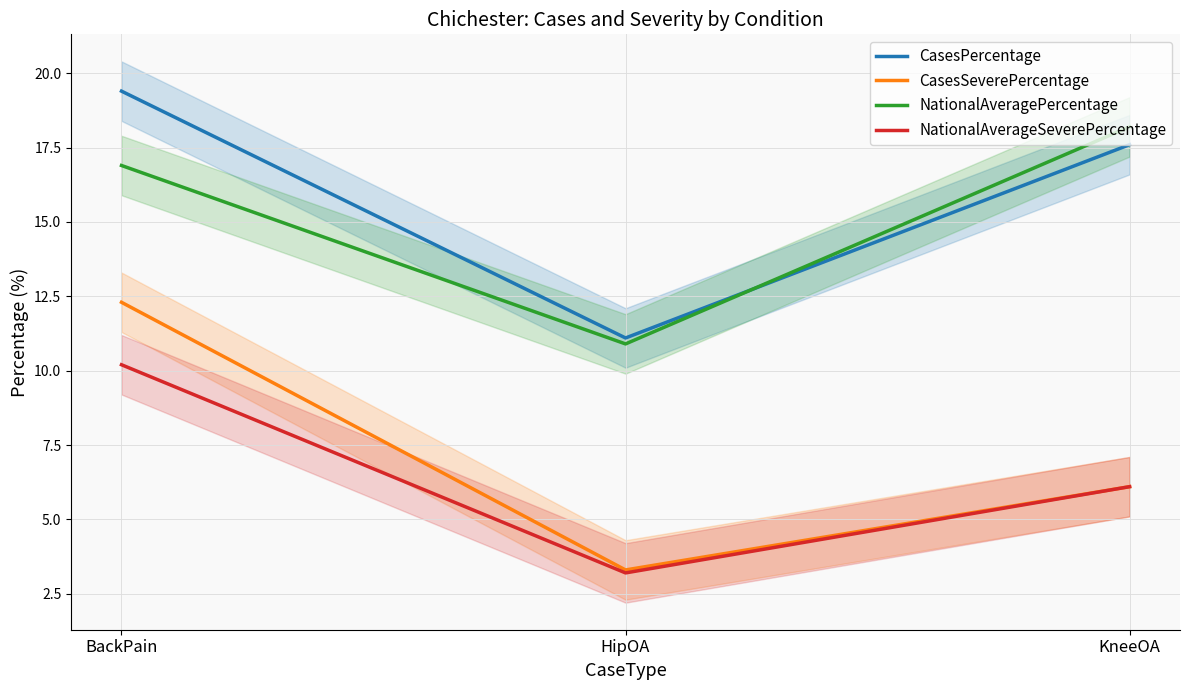

What position from the left is KneeOA?

3